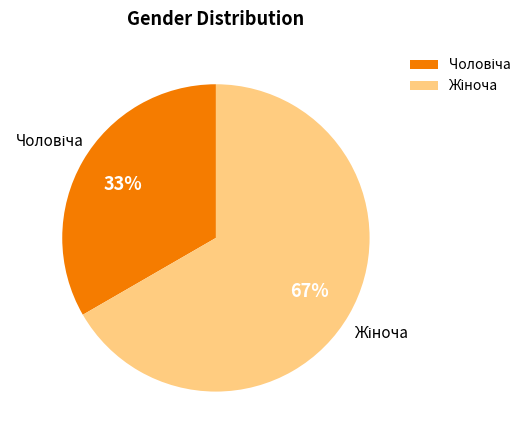

Count the number of slices in the pie.

2